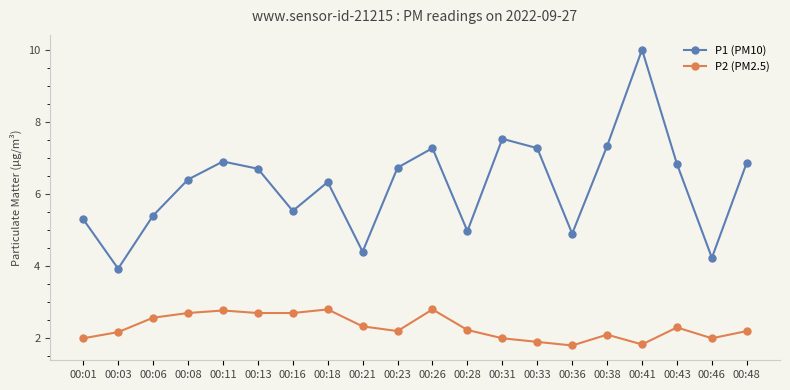

What is the approximate value of P1 (PM10) at 00:21?

4.4